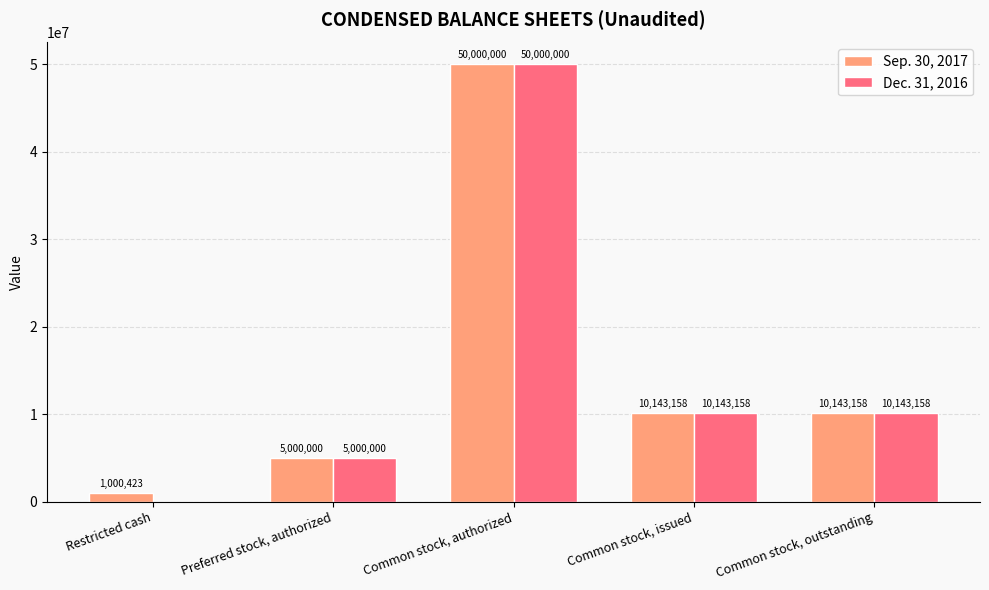

What is the total value across all series at Common stock, outstanding?

20286316